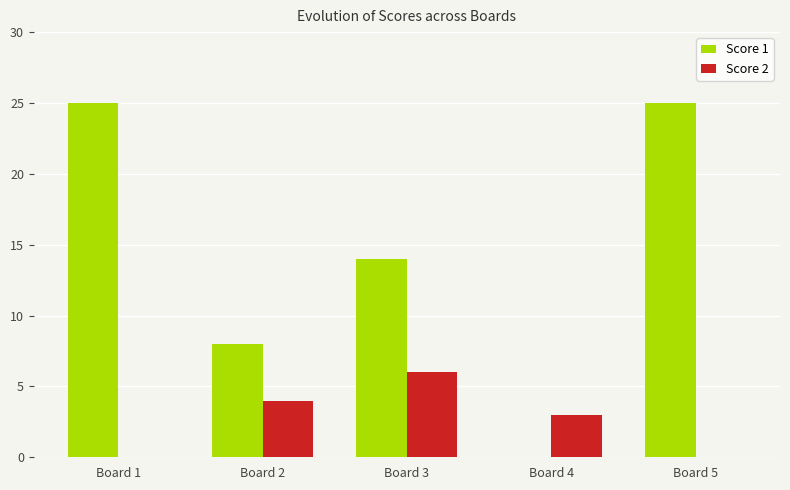

Between Board 3 and Board 4, which series saw the biggest shift?

Score 1